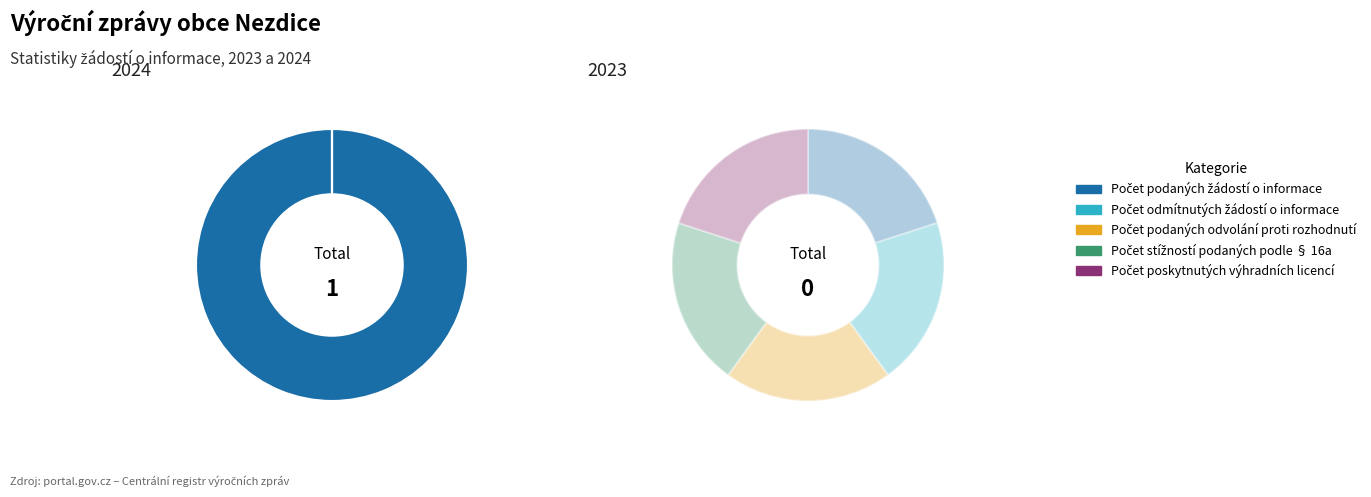

Which series has the widest spread of values?

Počet podaných žádostí o informace